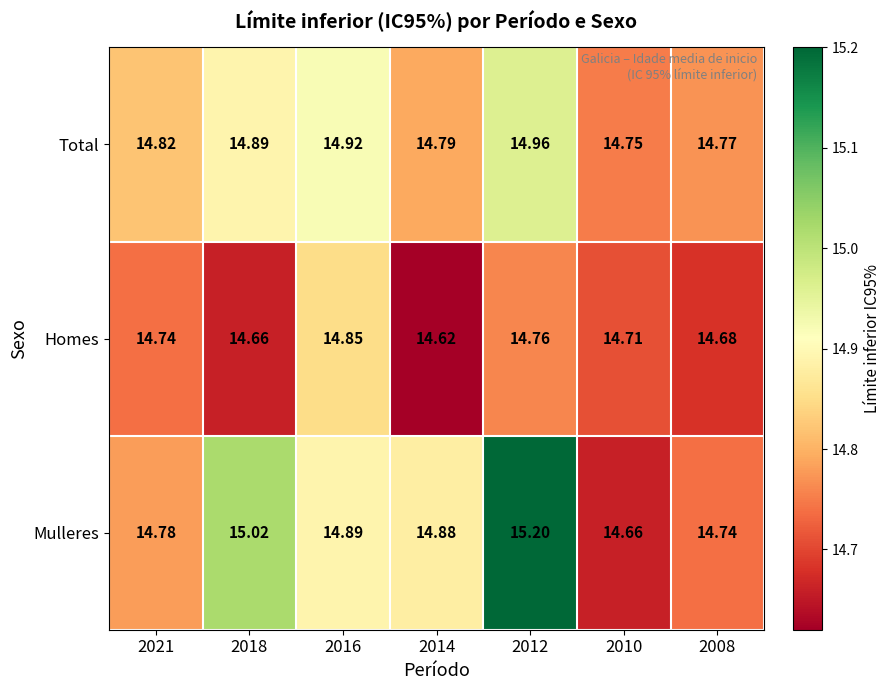

Is the value of Total at 2010 greater than the value of Mulleres at 2016?

No